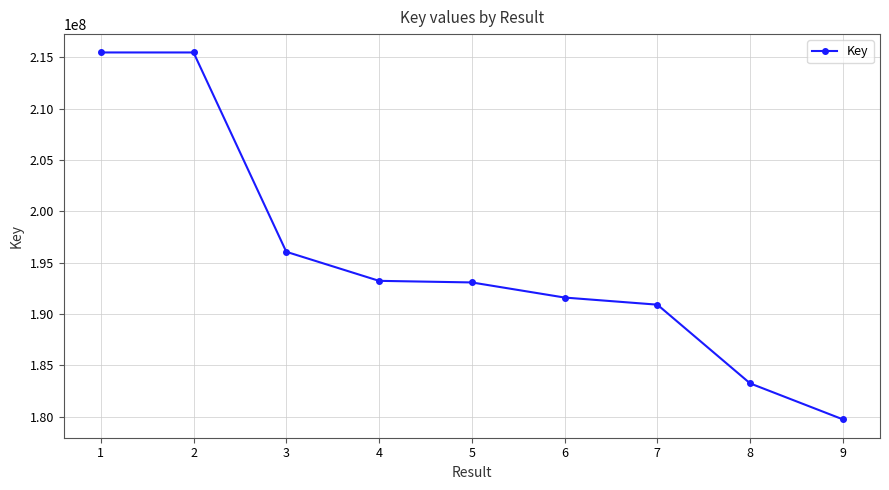

Where does the data first go above 193085852?

1